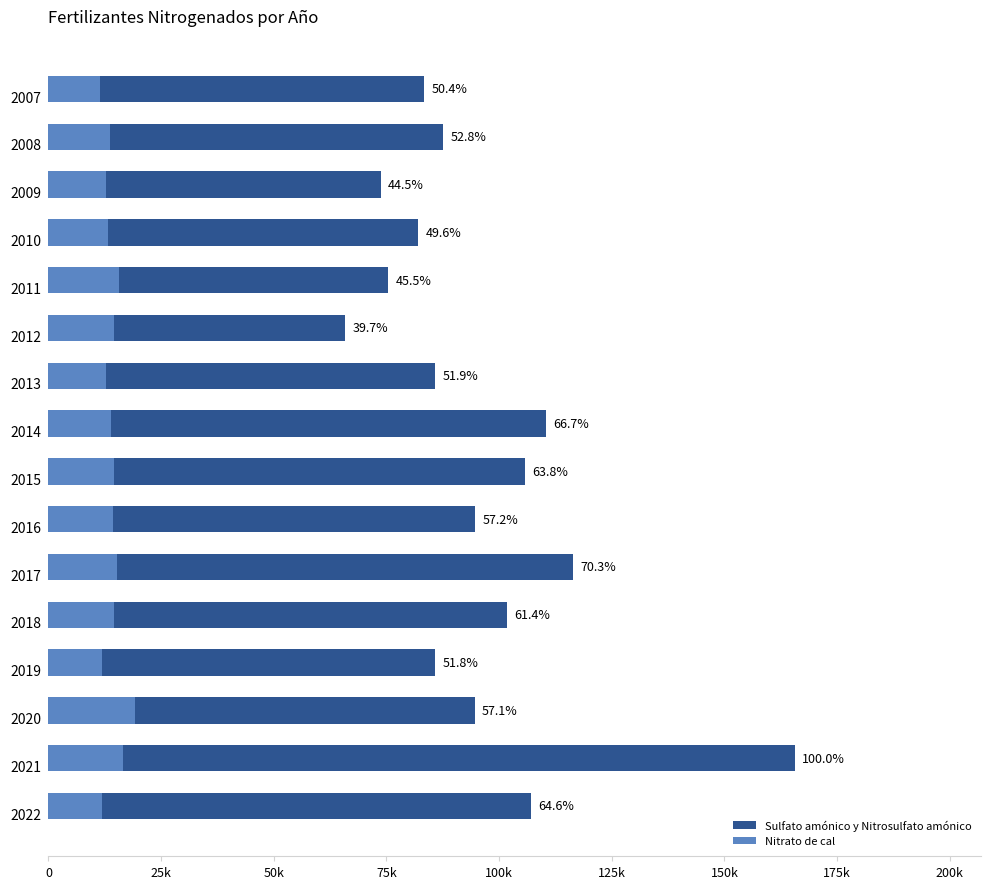

What is the approximate value of Sulfato amónico y Nitrosulfato amónico at 75k?

82102.0